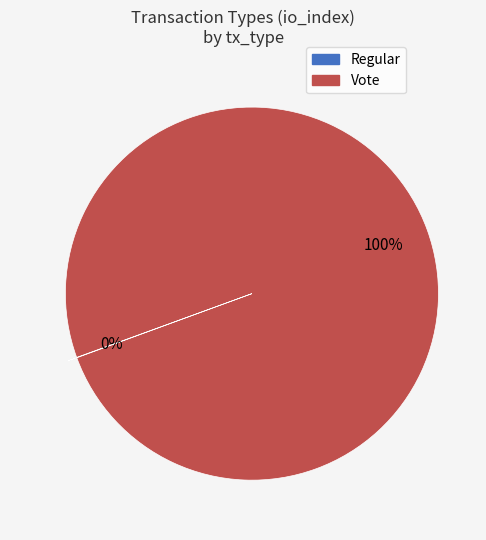

To the nearest percent, what is the average slice percentage?

50%